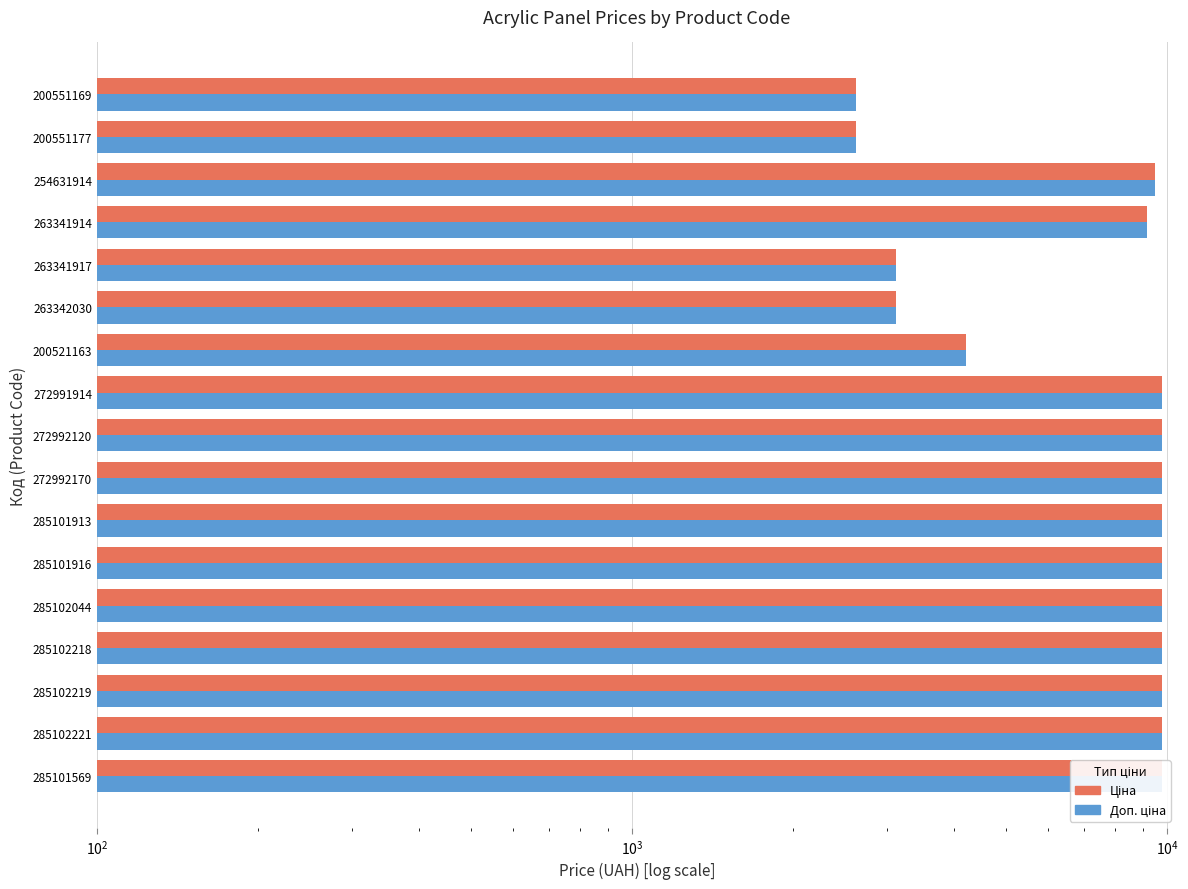

What is the difference between the maximum and minimum values in the Ціна series?

7151.2